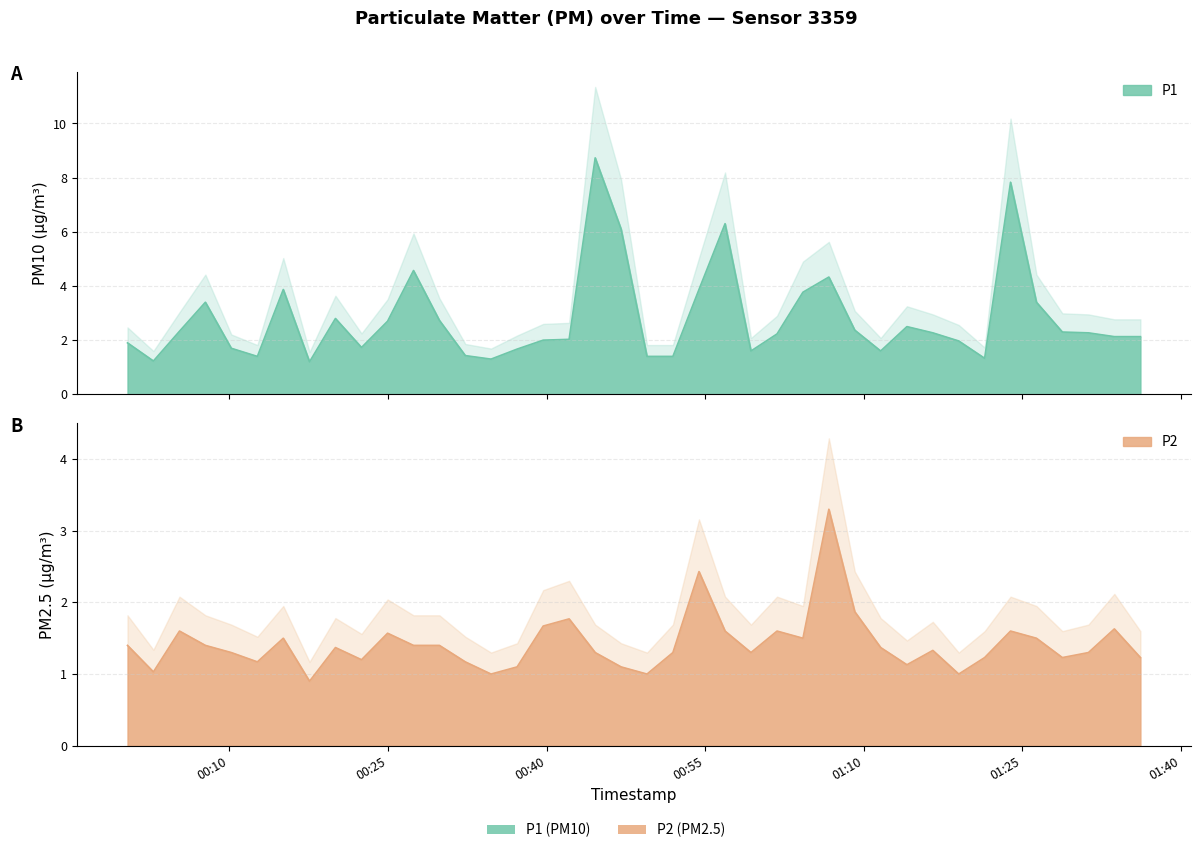

What is the label of the 39th point from the right?

2024-01-27T00:02:49